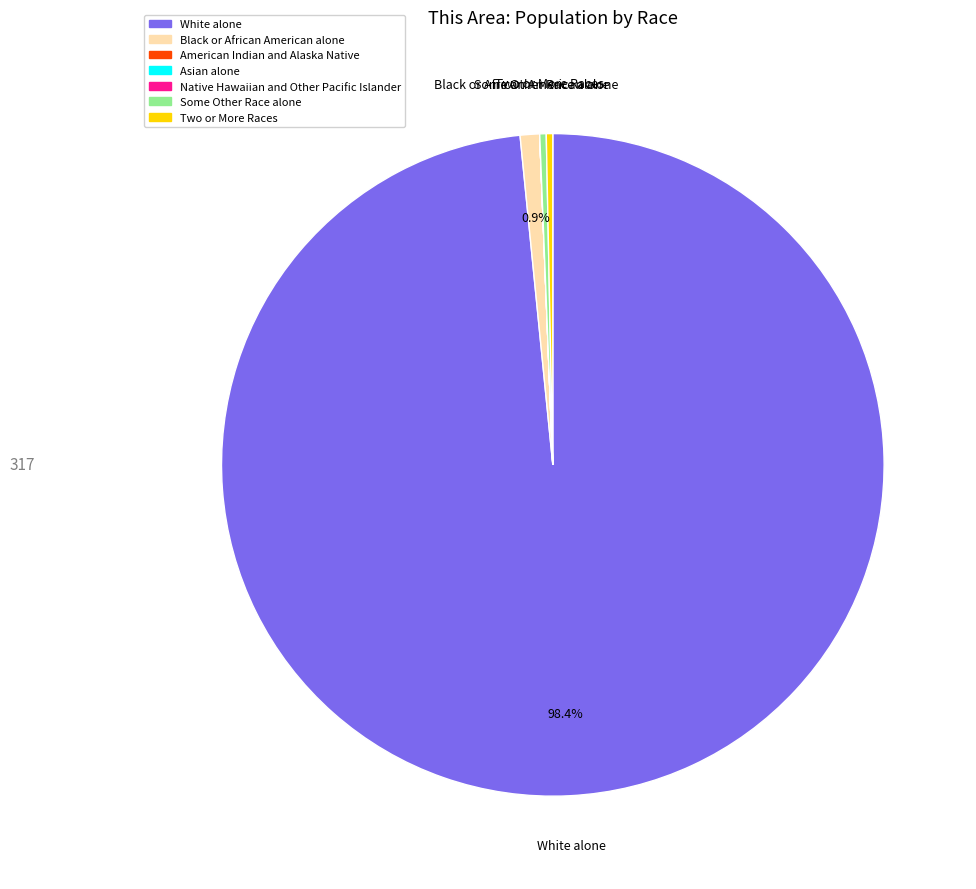

Is there a majority slice in this chart?

Yes